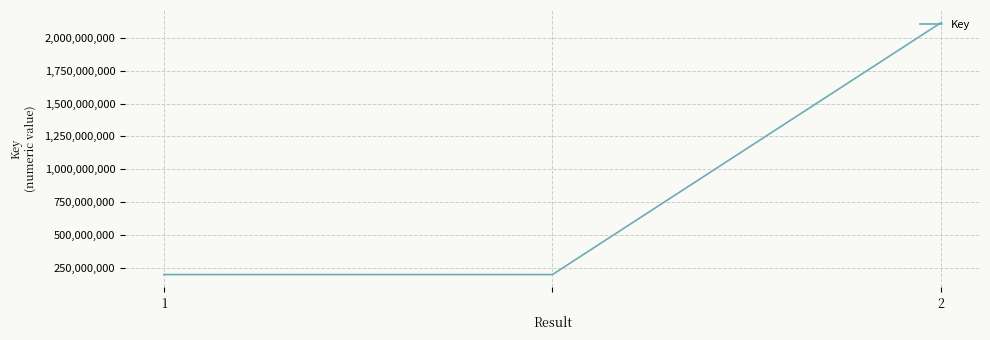

What is the smallest value displayed?

197356238